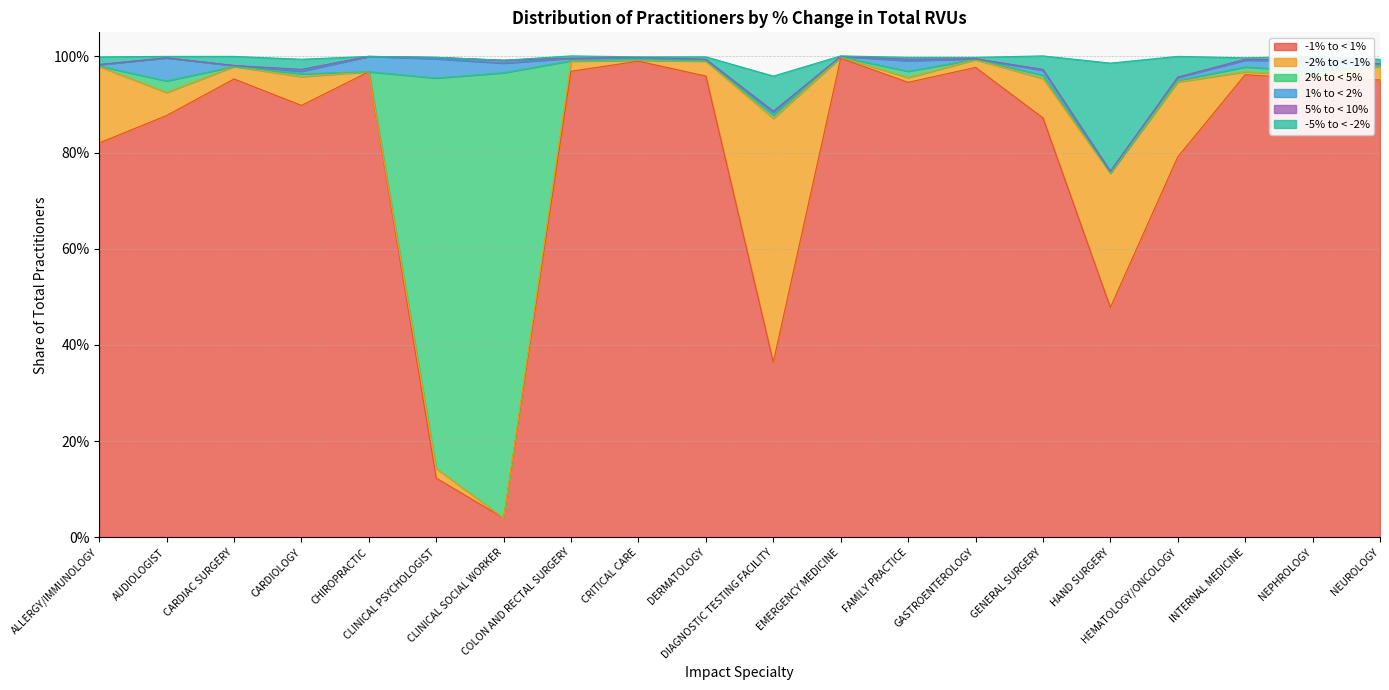

Read the -1% to < 1% value at CHIROPRACTIC.

1.0